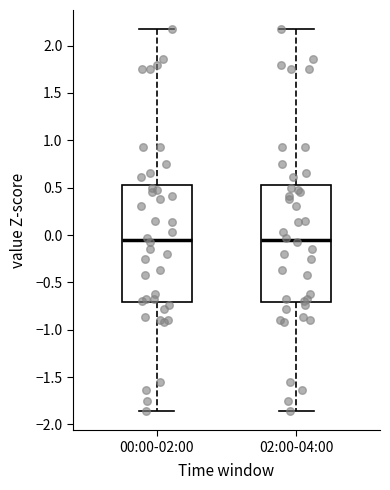

Where does the lower whisker of the box for 02:00-04:00 end on the y-axis? The values are not printed on the chart, so give them approximately, as read against the axis.

-1.85